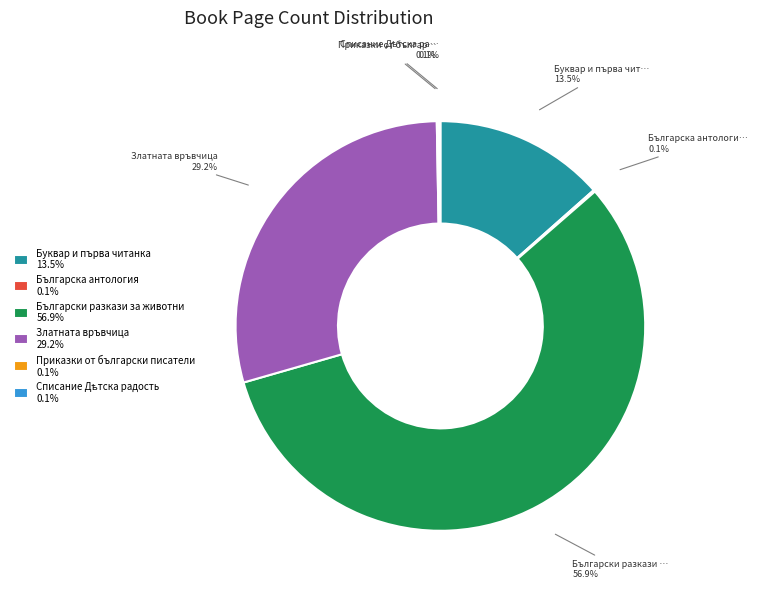

Between Златната връвчица 29.2% and Буквар и първа читанка 13.5%, which is larger?

Златната връвчица 29.2%